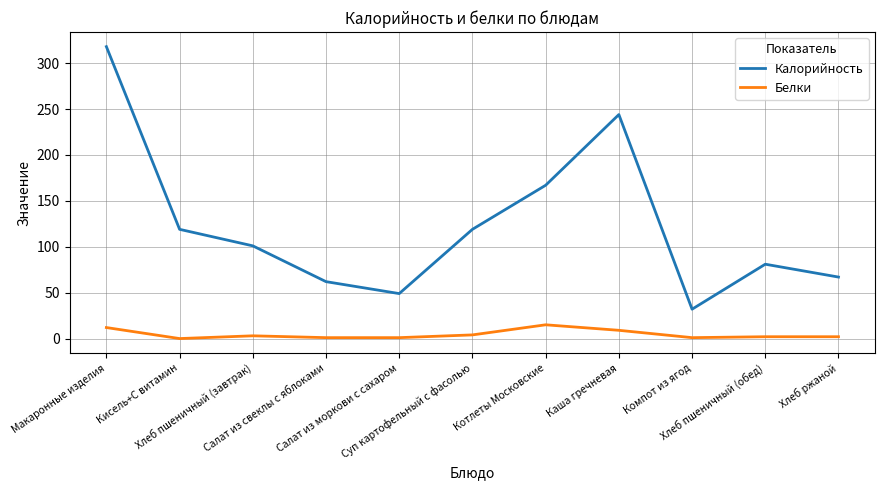

The Белки series shows 4 at Суп картофельный с фасолью. True or false?

True